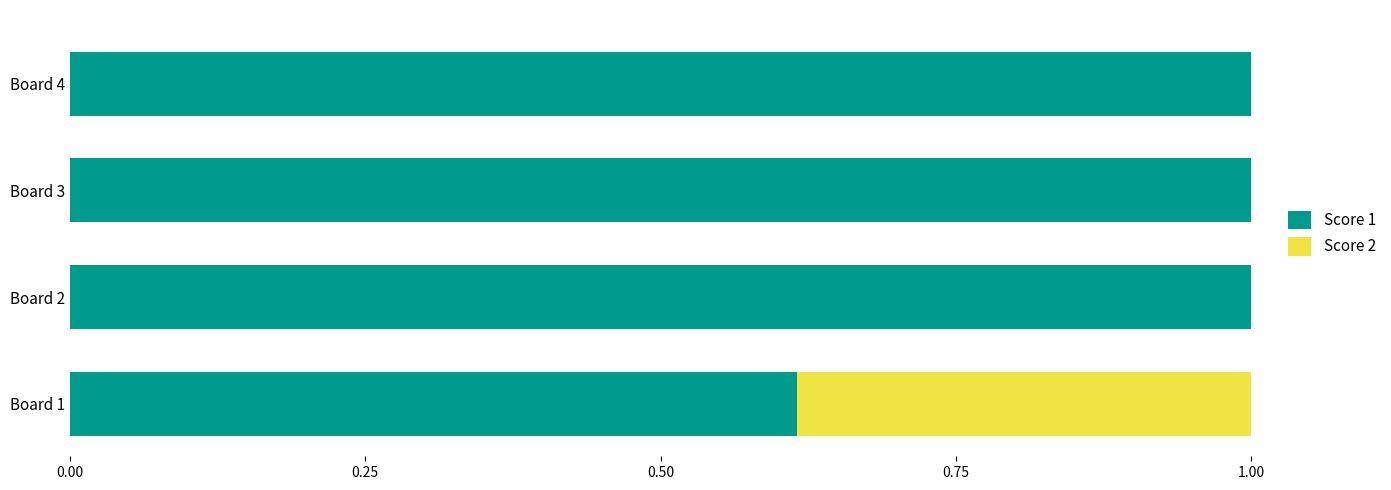

How many distinct data groups are displayed?

2